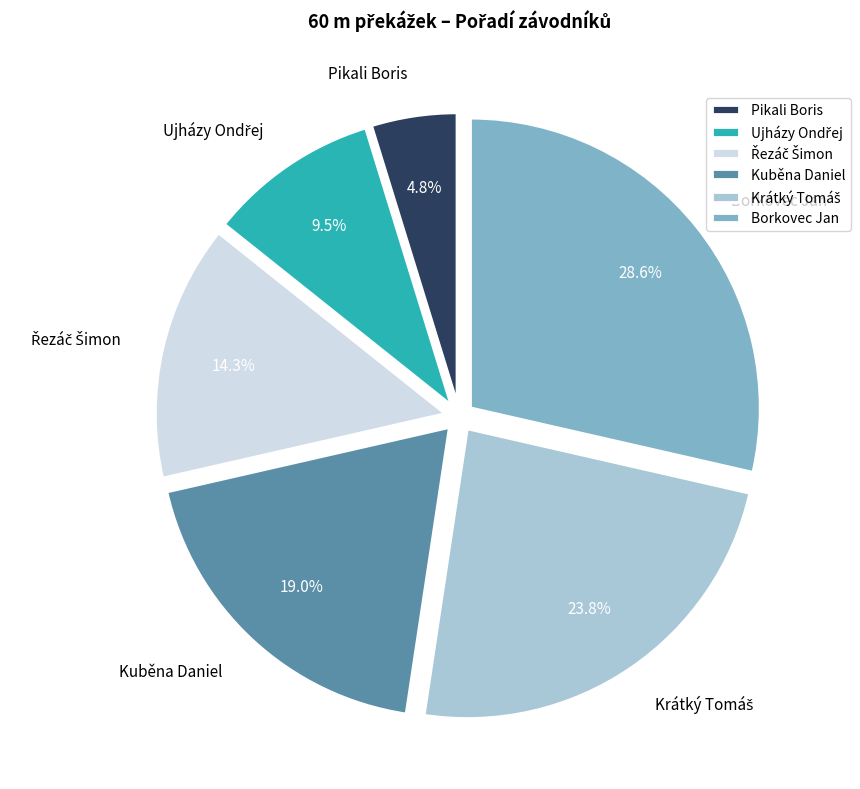

To the nearest percent, what is the average slice percentage?

17%